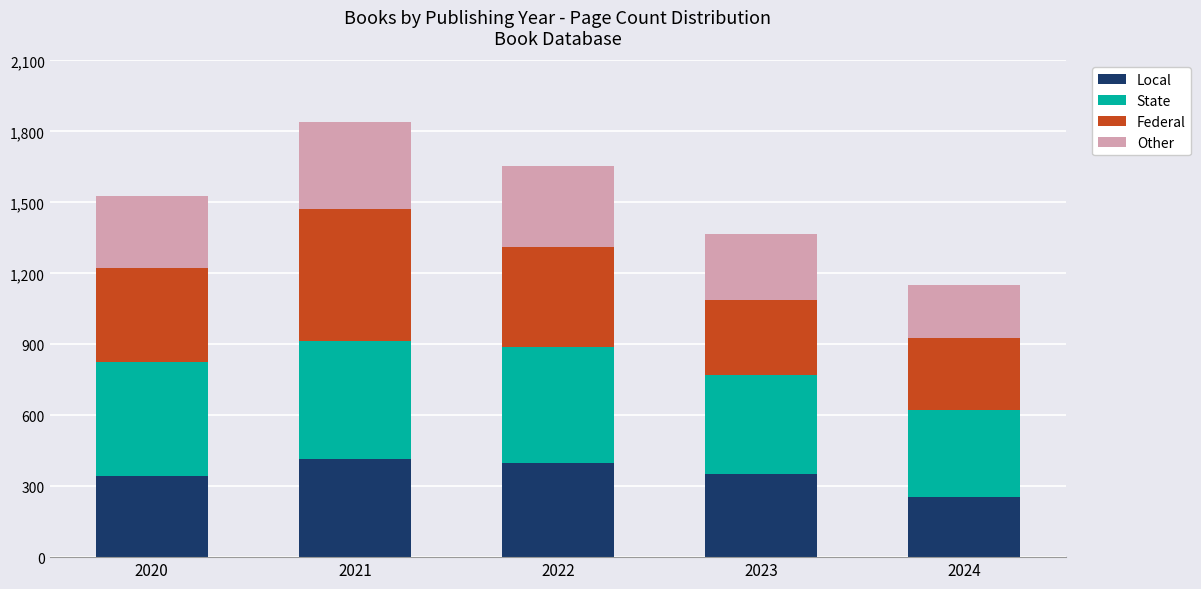

The value of Local at 2020 is 344. True or false?

True